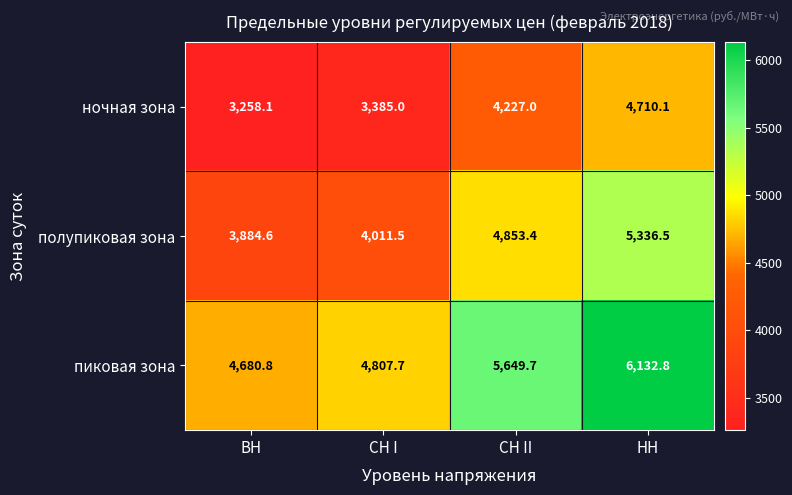

Reading left to right, list all the values displayed in this chart.

ночная зона: 3258.1	3385.0	4227.0	4710.1
полупиковая зона: 3884.6	4011.5	4853.4	5336.5
пиковая зона: 4680.8	4807.7	5649.7	6132.8